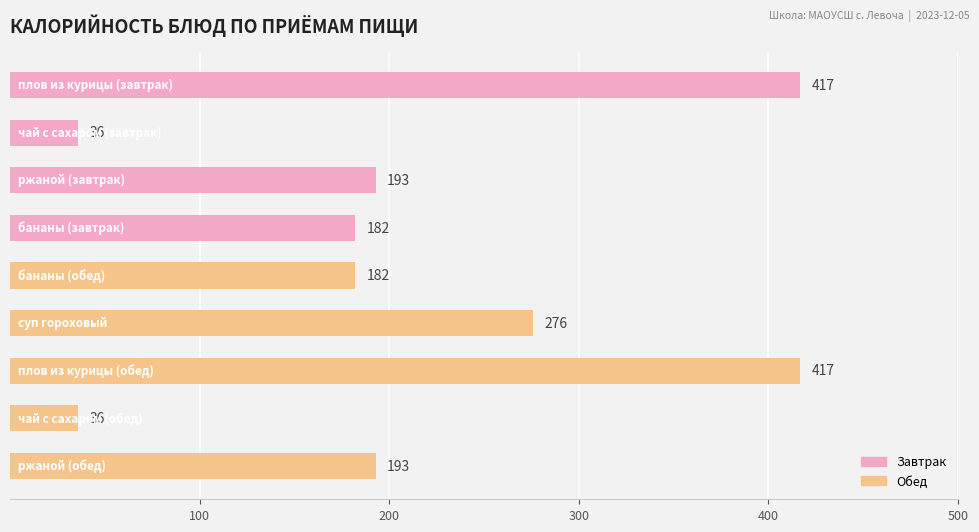

Are the bars horizontal?

Yes